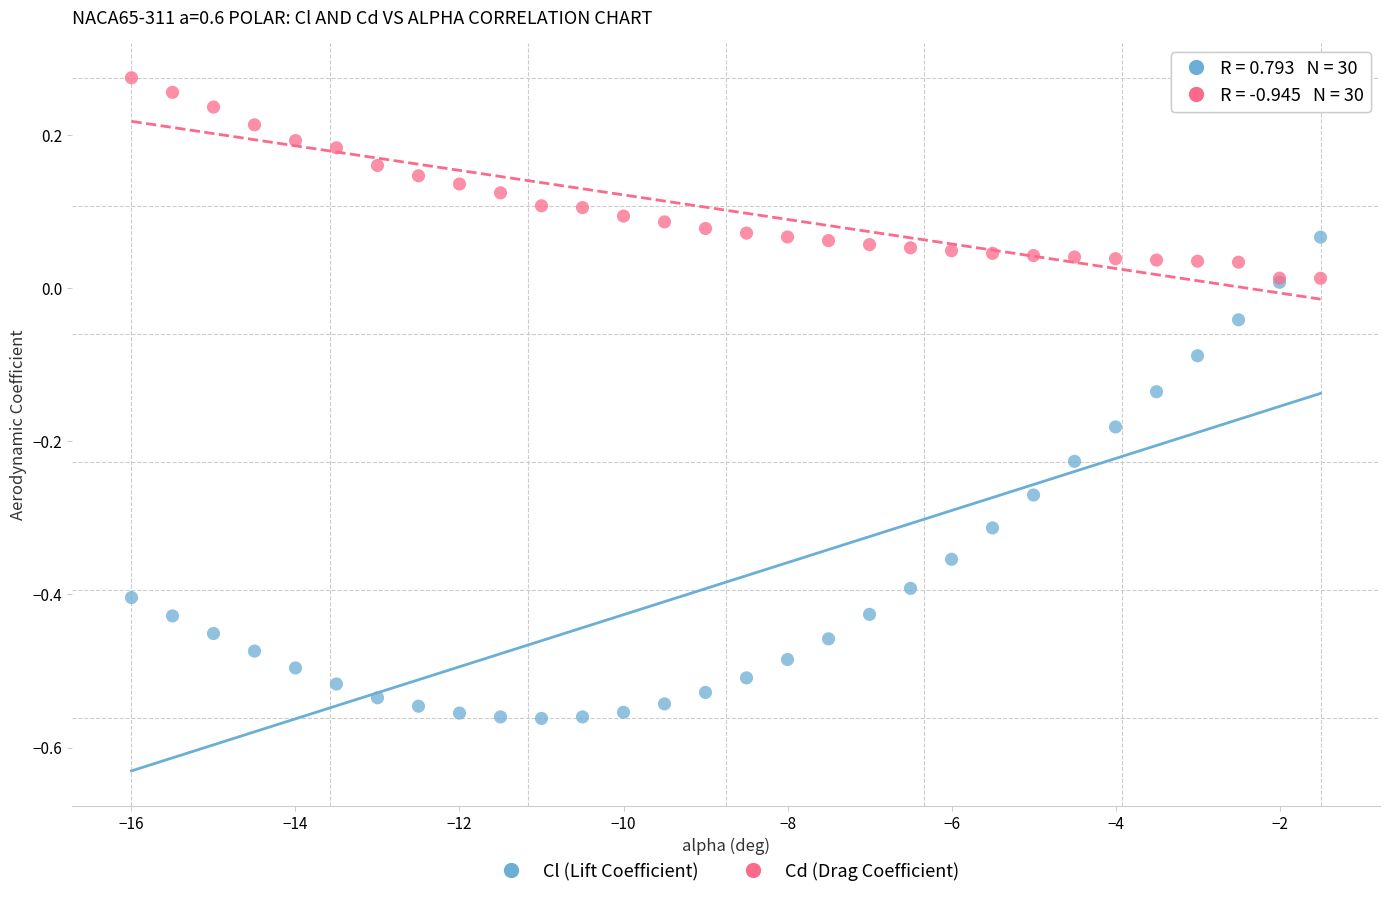

Which series reaches the maximum Y coordinate?

Cd (Drag Coefficient)